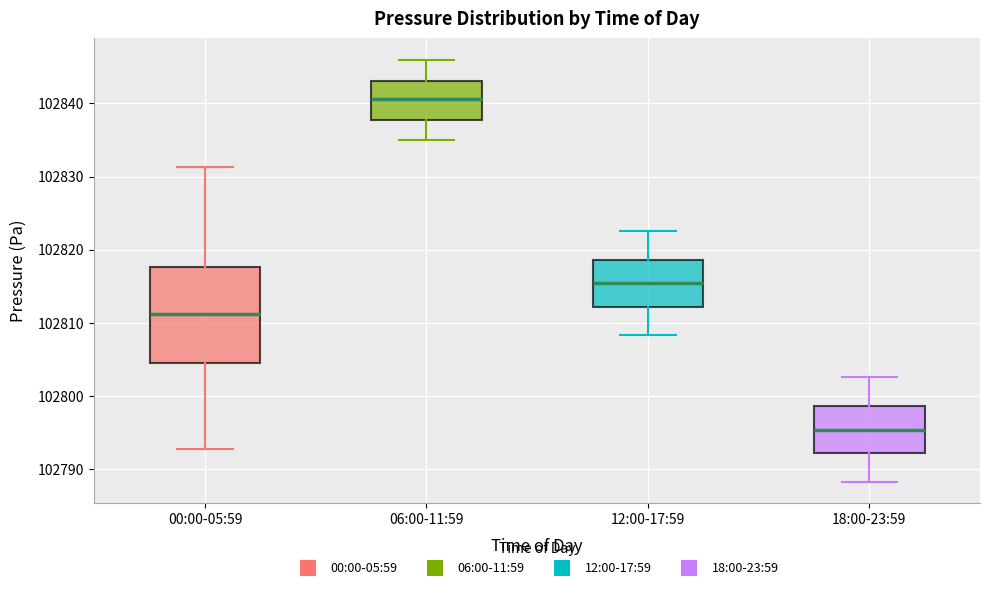

Which box's median line is the highest?

06:00-11:59